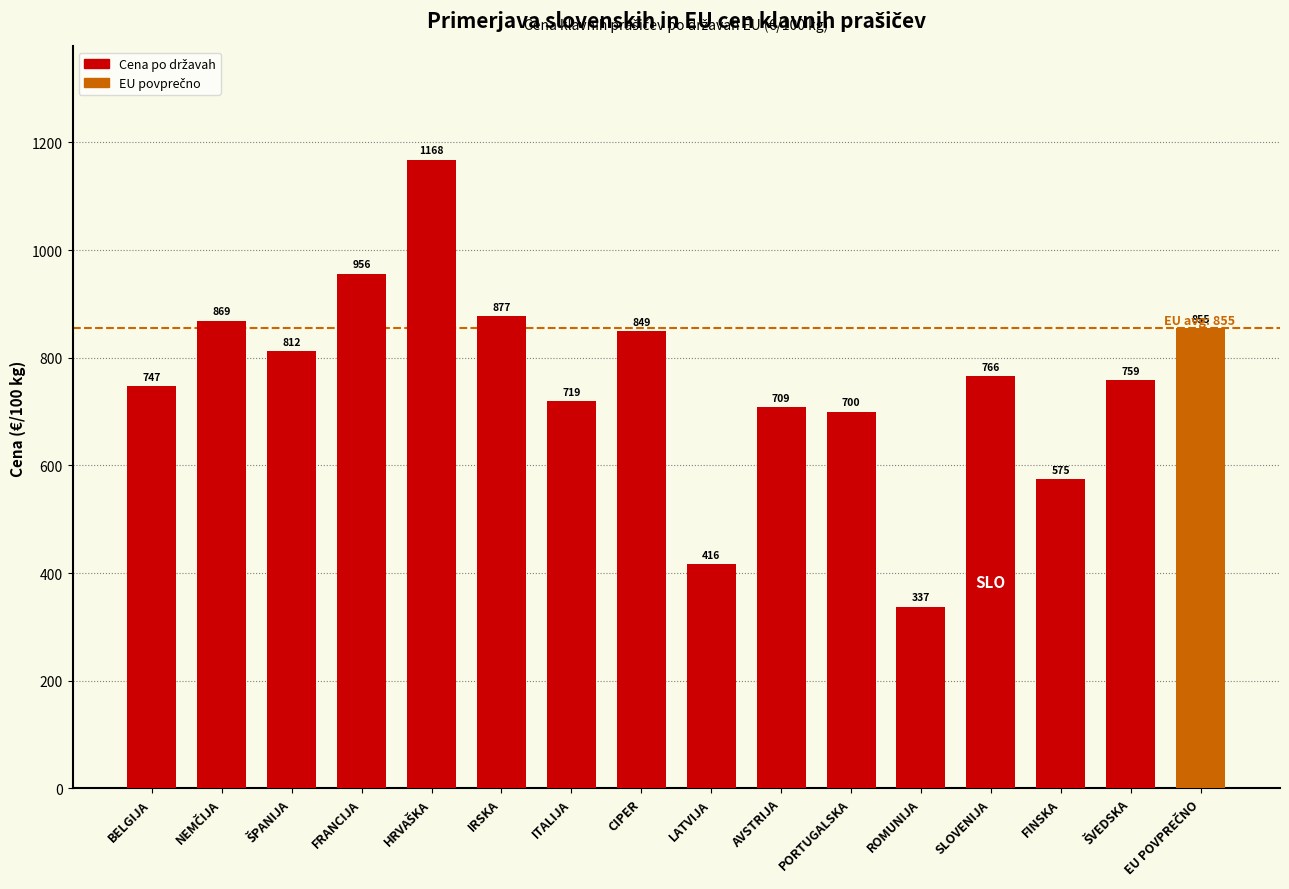

The value at BELGIJA is 747.0. True or false?

True